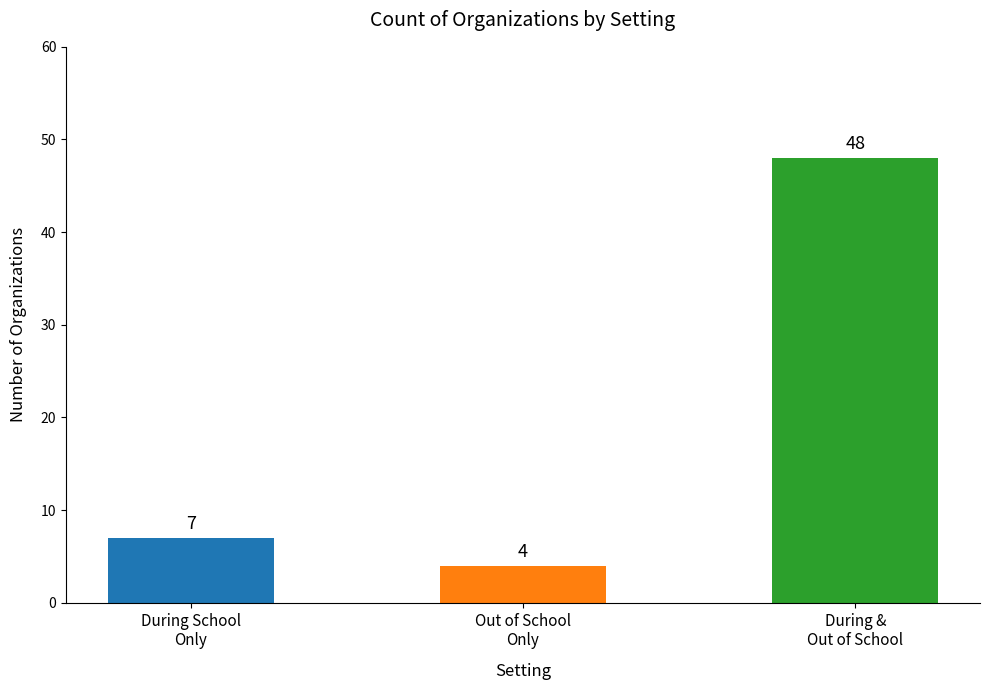

The value at Out of School
Only is 4. True or false?

True